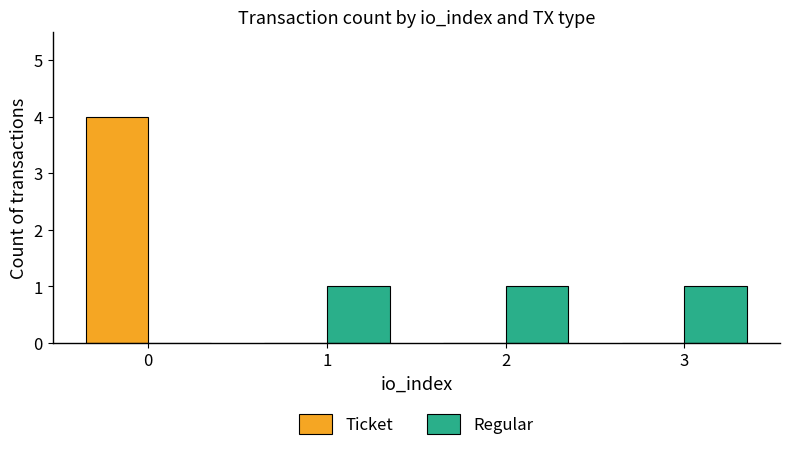

Are the bars horizontal?

No